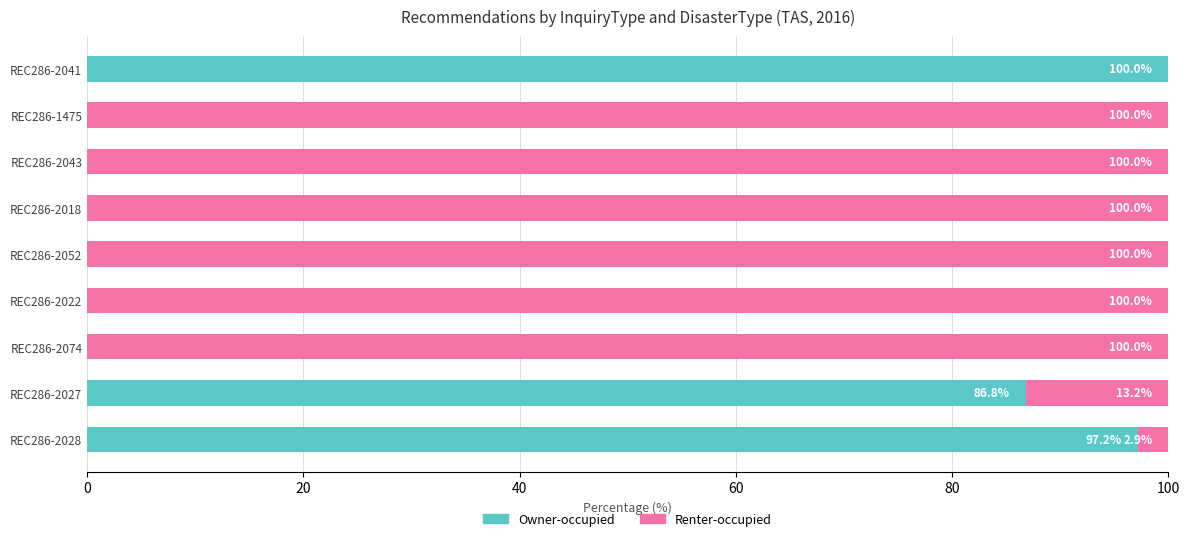

What is the sum of all Owner-occupied values?

284.0